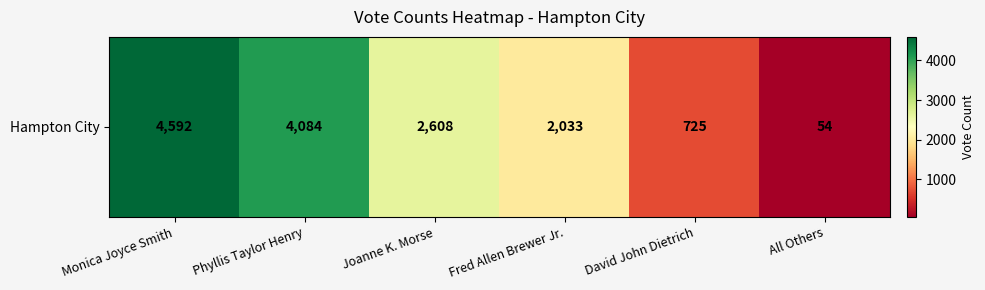

What is the average value?

2349